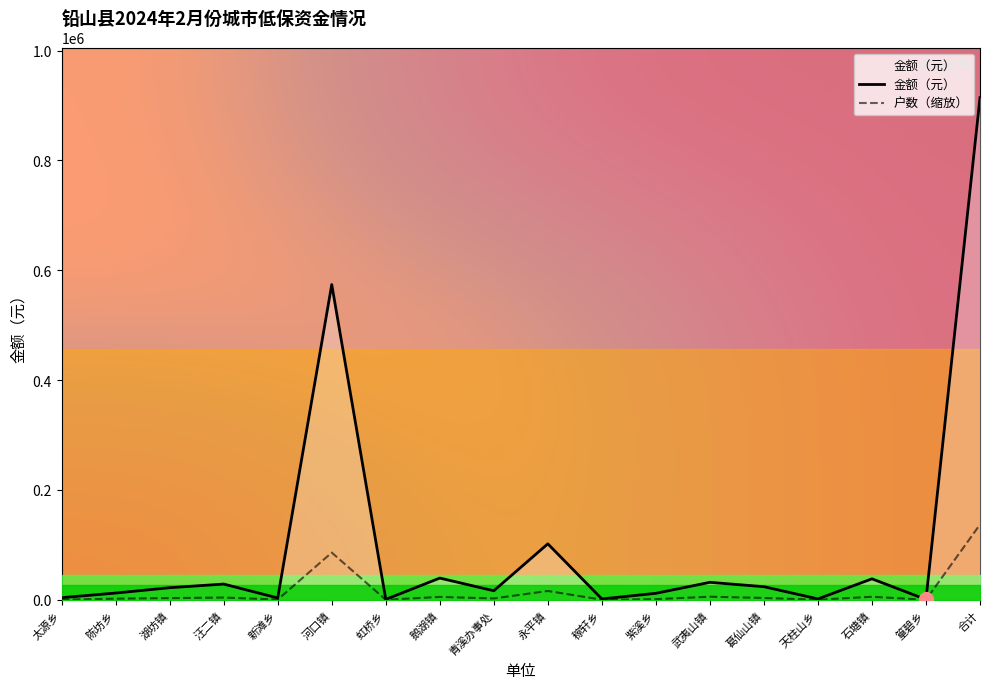

What is the minimum value shown in the chart?

126.3